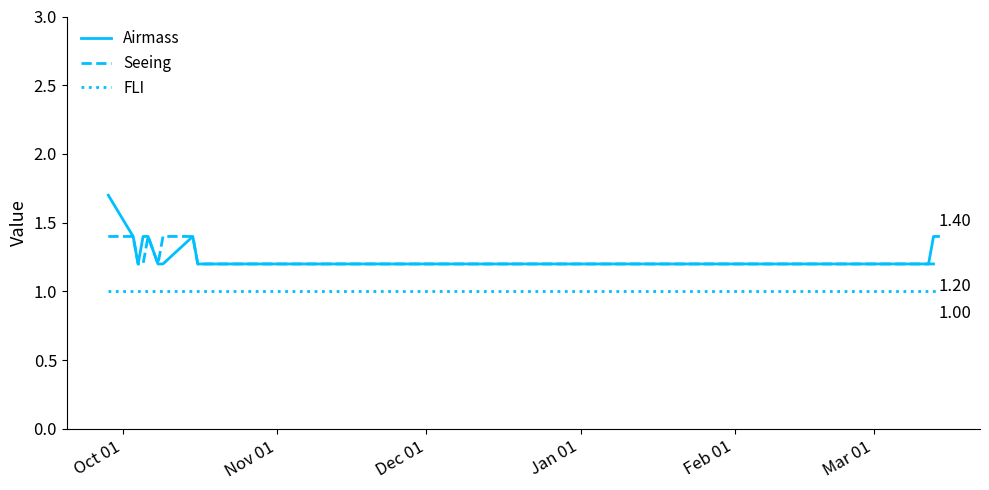

True or false: Seeing and FLI intersect in this chart.

False